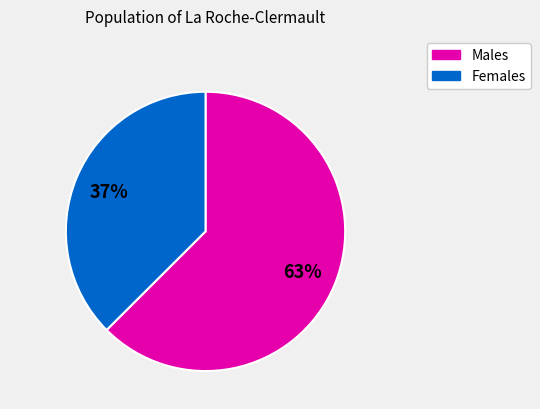

Is there any slice that represents more than half of the pie?

Yes